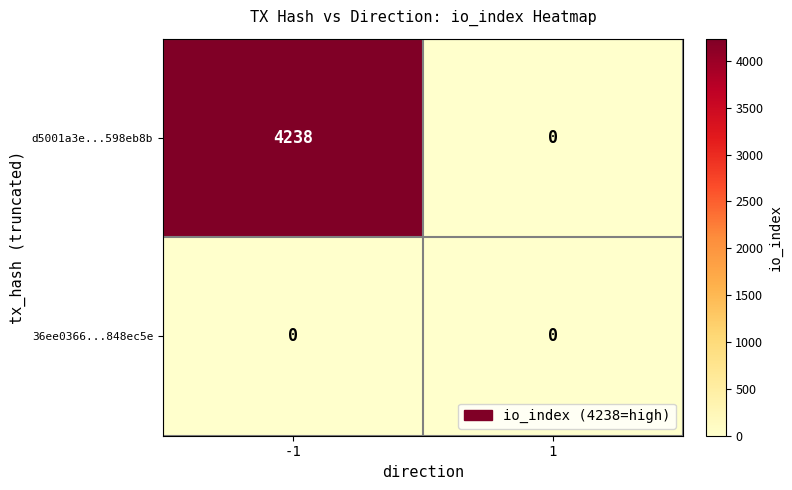

Which label corresponds to the largest value in the chart?

-1